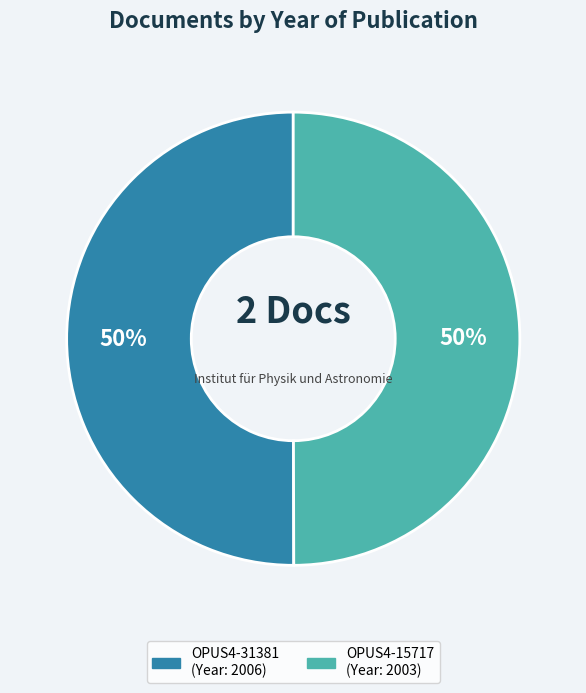

Count the number of slices in the pie.

2